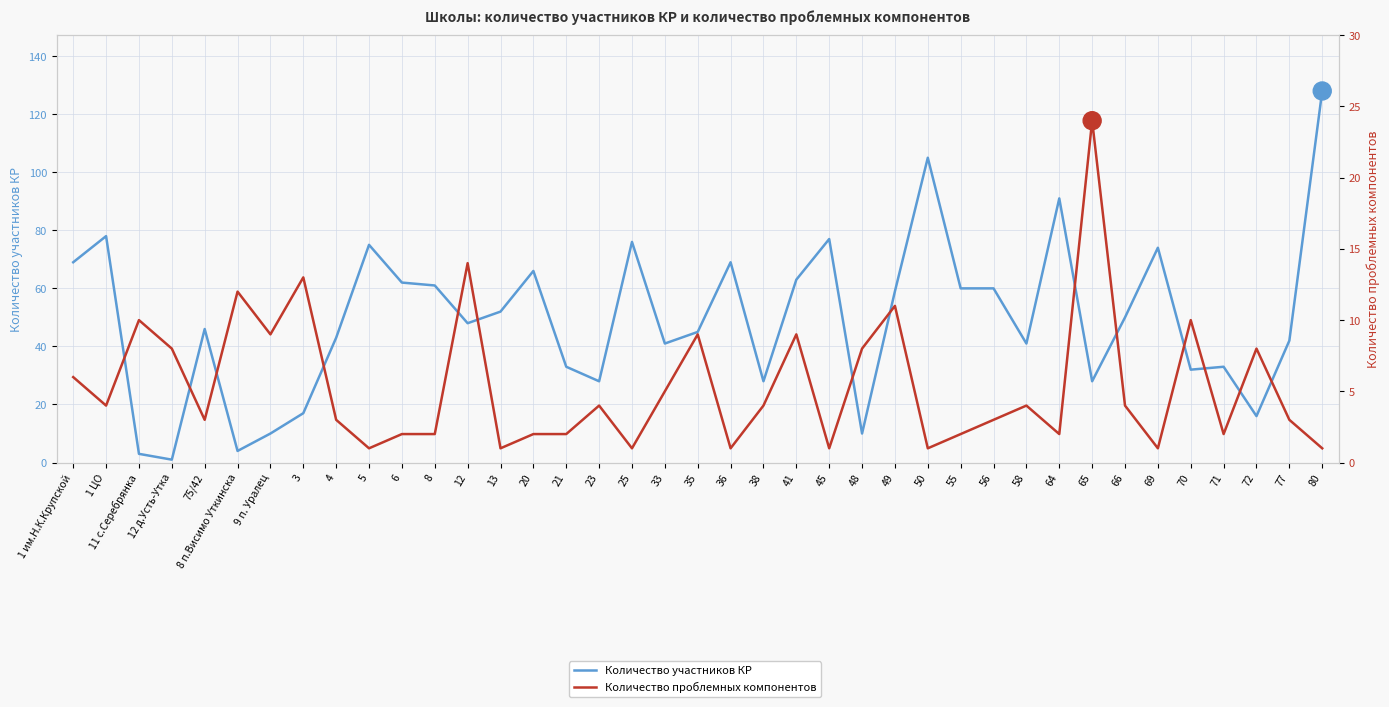

Reading left to right, transcribe all the data shown in this chart.

Количество участников КР: 69	78	3	1	46	4	10	17	43	75	62	61	48	52	66	33	28	76	41	45	69	28	63	77	10	59	105	60	60	41	91	28	50	74	32	33	16	42	128
Количество проблемных компонентов: 6	4	10	8	3	12	9	13	3	1	2	2	14	1	2	2	4	1	5	9	1	4	9	1	8	11	1	2	3	4	2	24	4	1	10	2	8	3	1